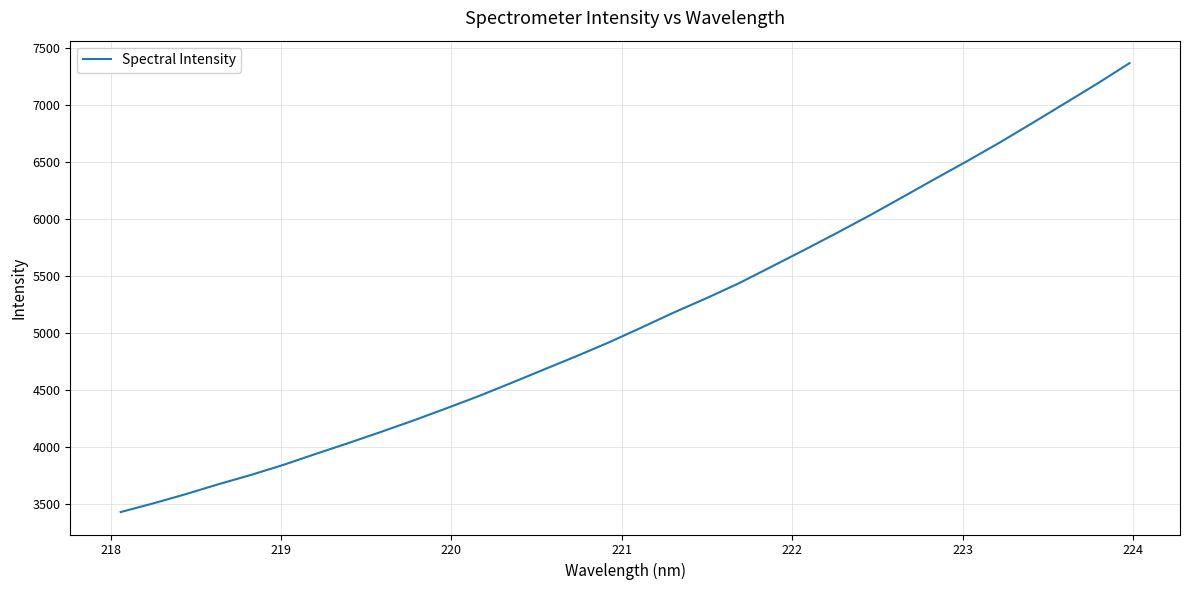

How many values exceed 5050?

16